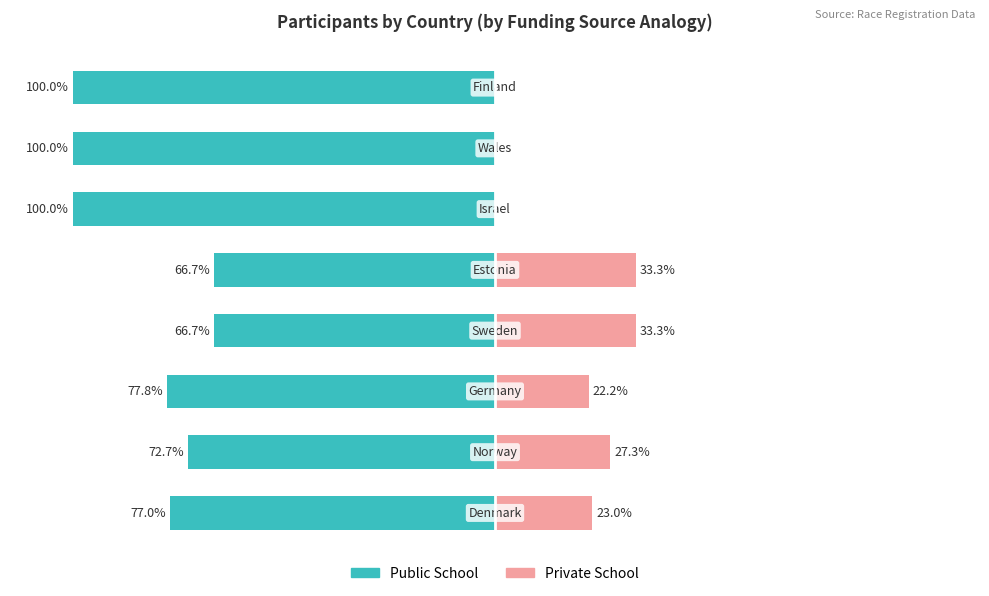

Between 1 and 3, which series saw the biggest shift?

Public School